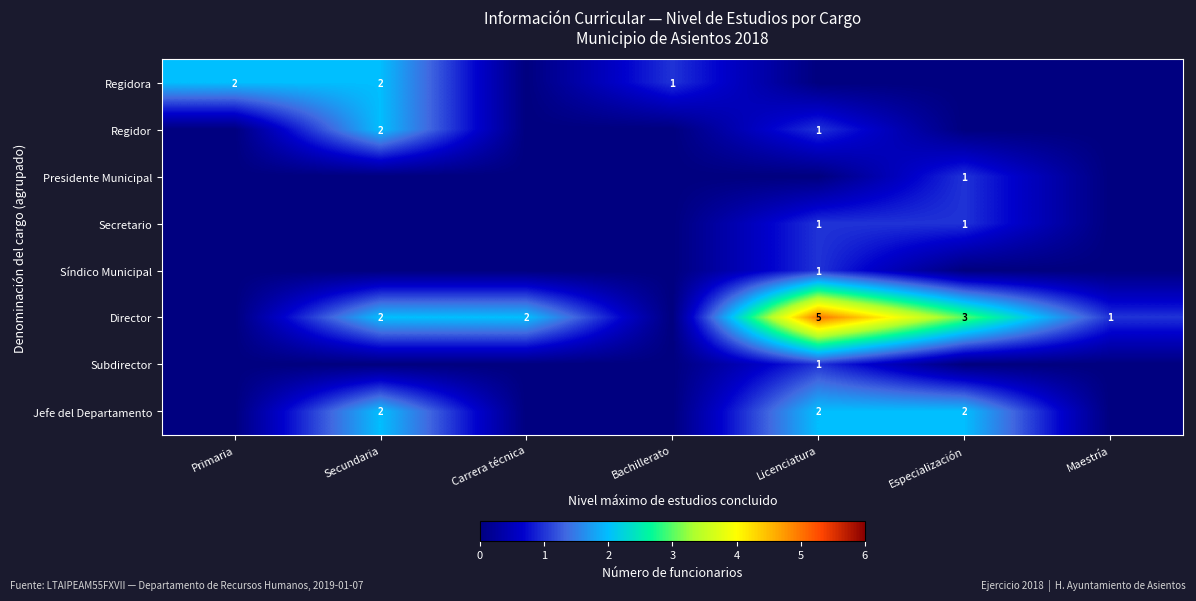

The Director series shows 5 at Licenciatura. True or false?

True